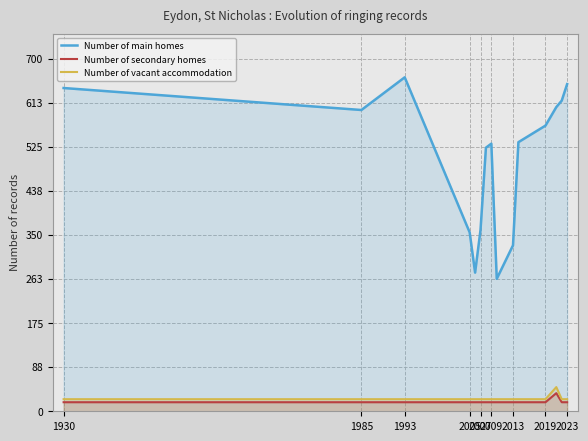

Which series has the largest range (max minus min)?

Number of main homes